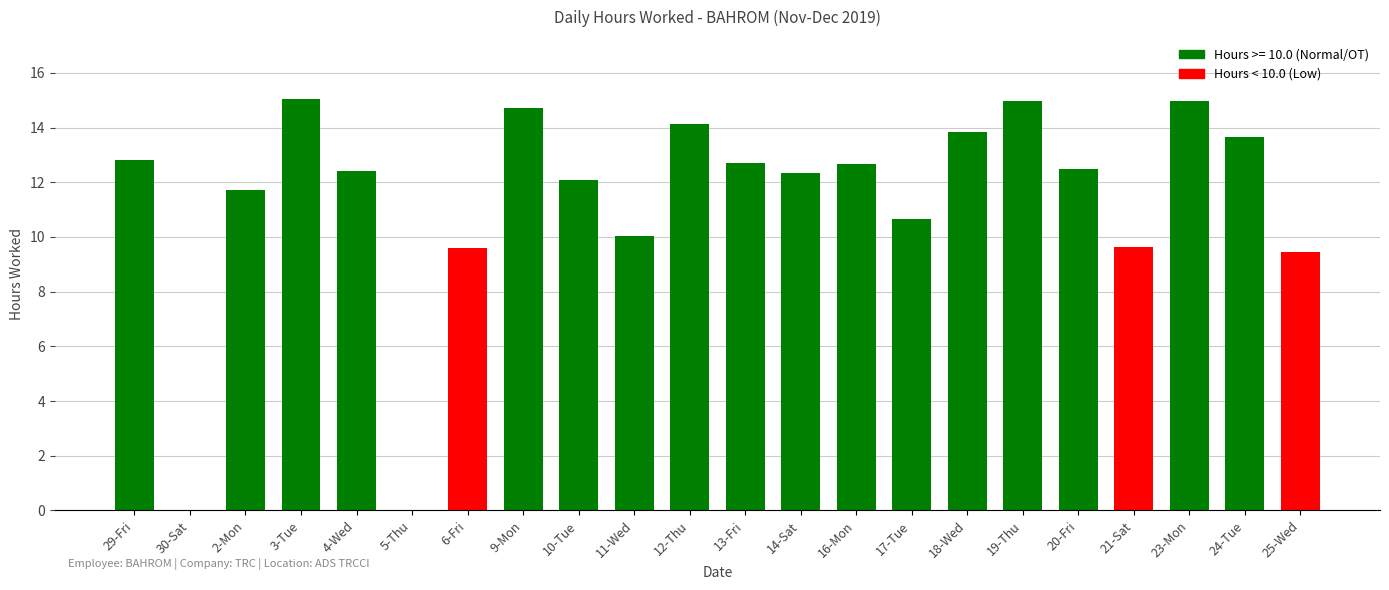

Is it true that the value at 9-Mon is 14.7?

True